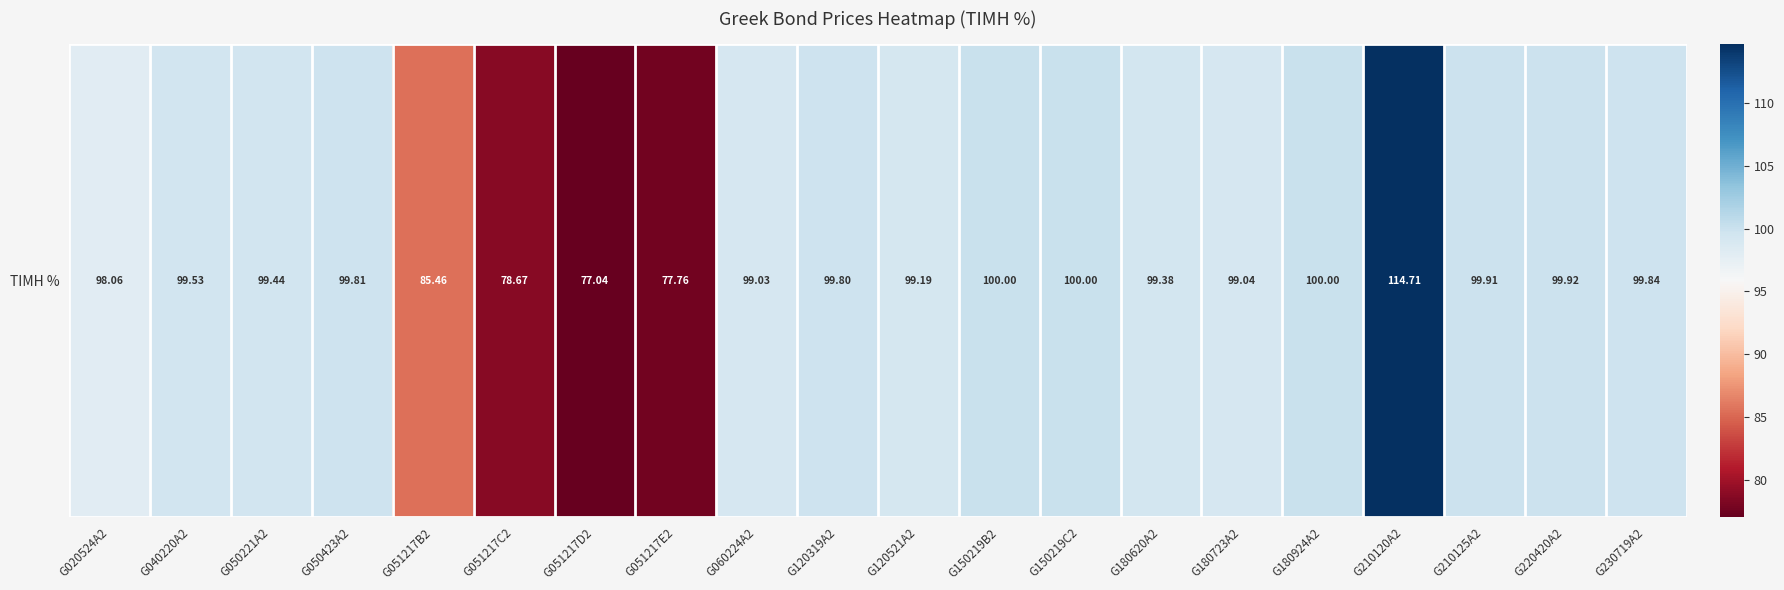

What is the difference between the values at G051217C2 and G230719A2?

21.2